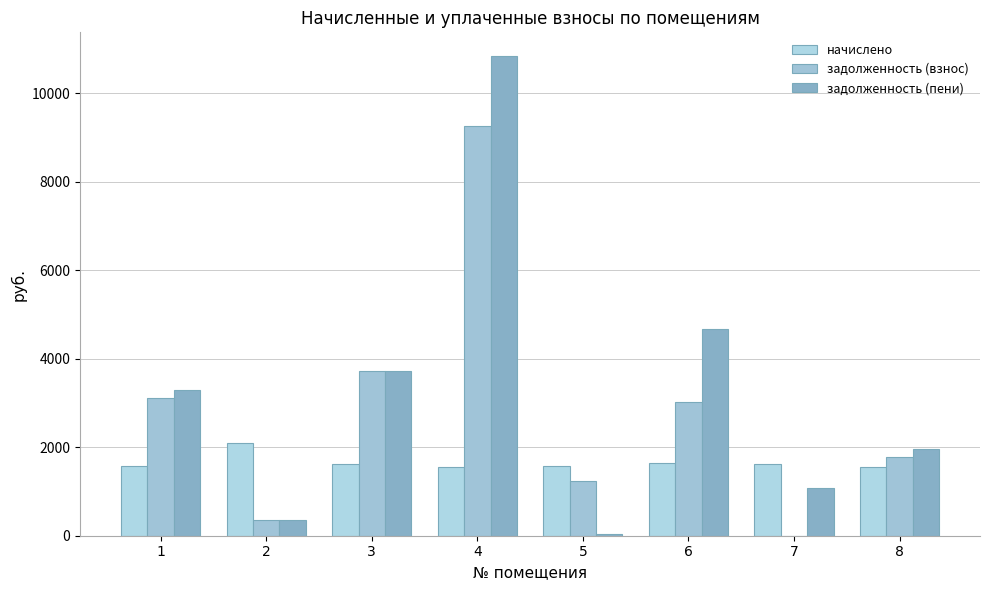

What is the sum of all задолженность (пени) values?

25964.0